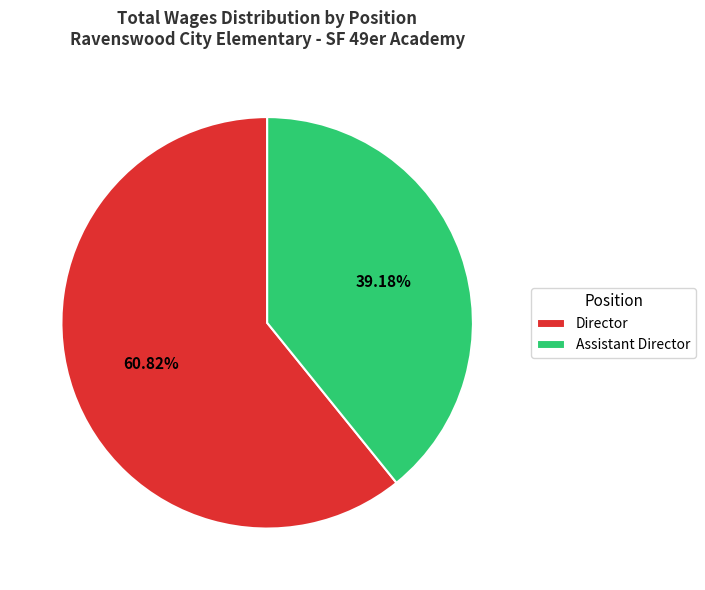

Which category accounts for the majority?

Director